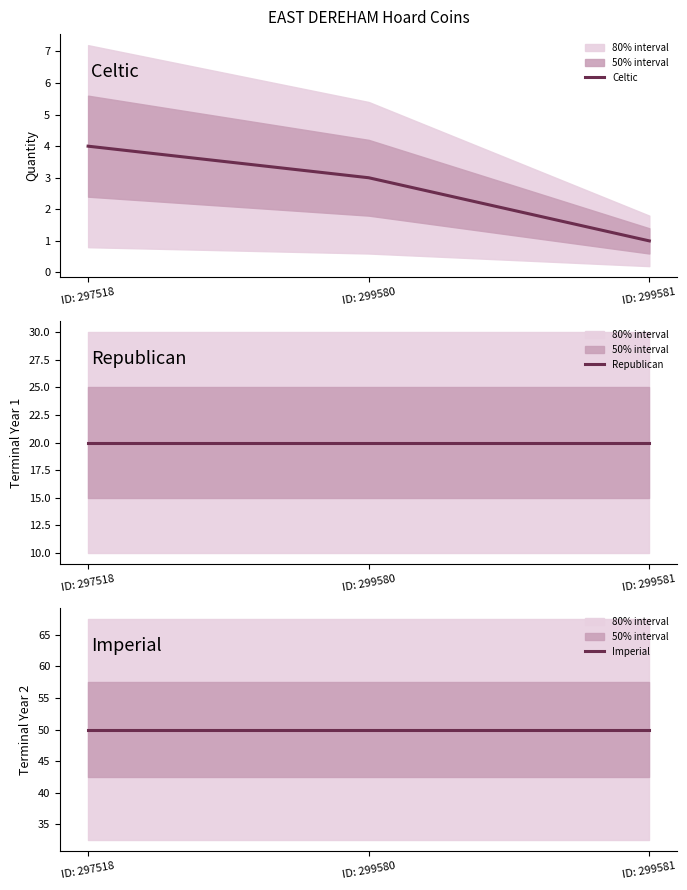

True or false: Imperial has a value of 14 at ID: 299581.

False